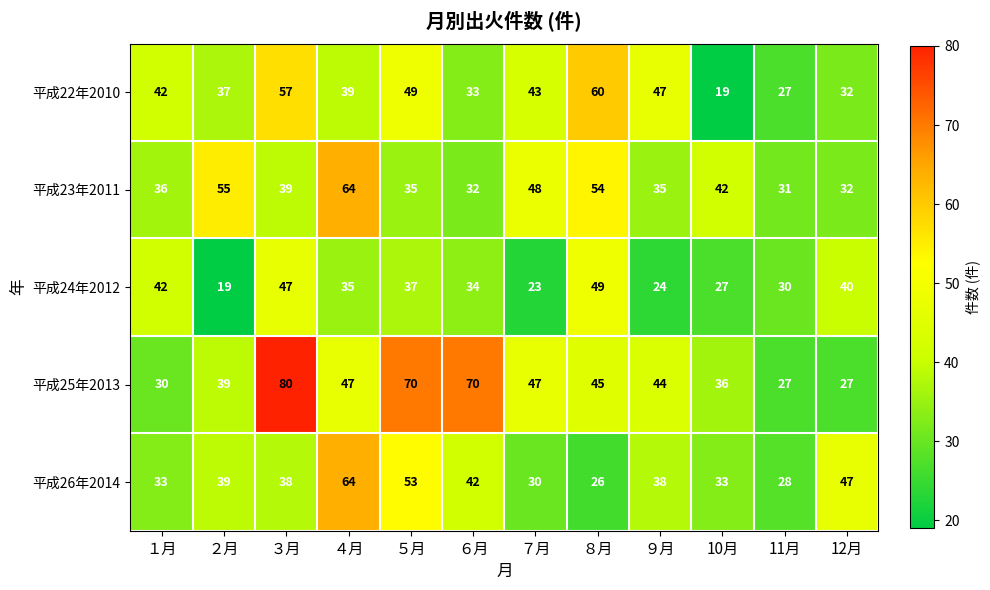

Which series has the largest total across all categories?

平成25年2013